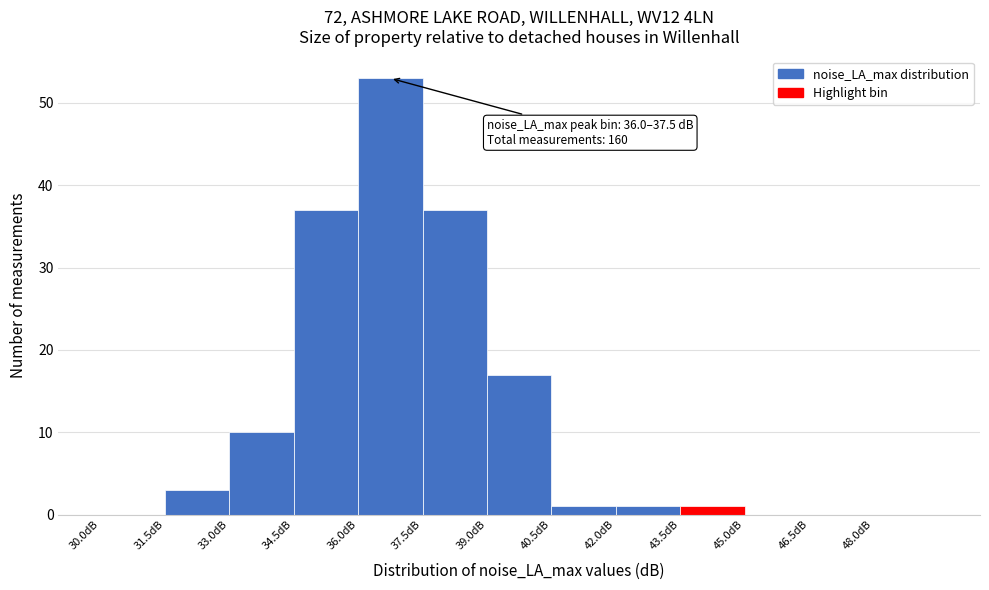

Which range on the x-axis has the tallest bar?

36.0 to 37.5